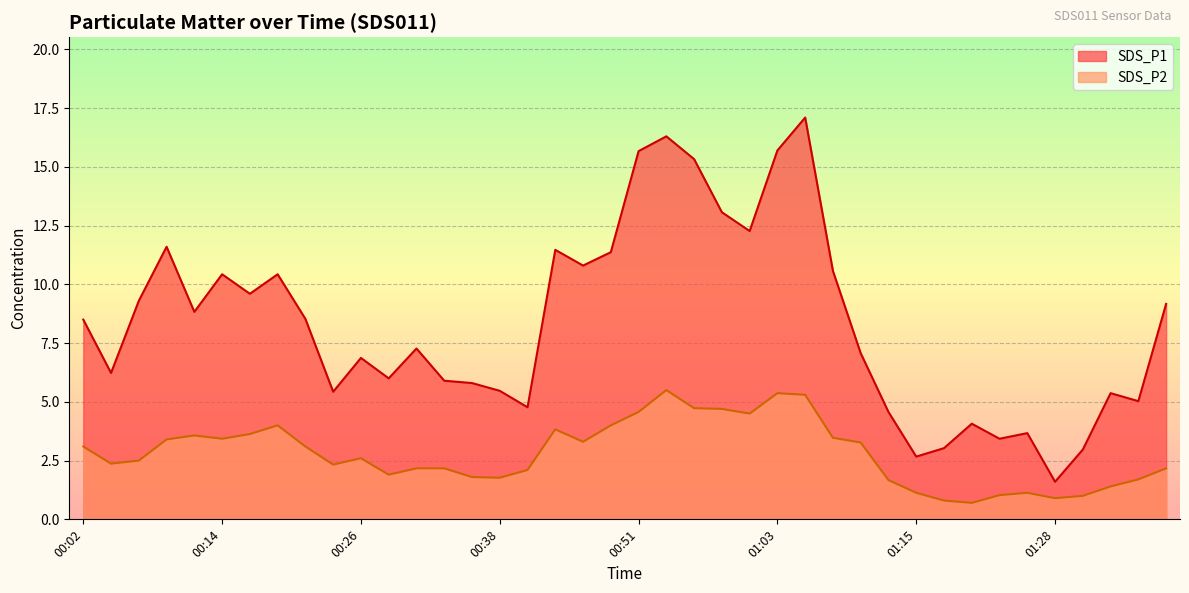

The value of SDS_P1 at 00:58 is 3.2. True or false?

False